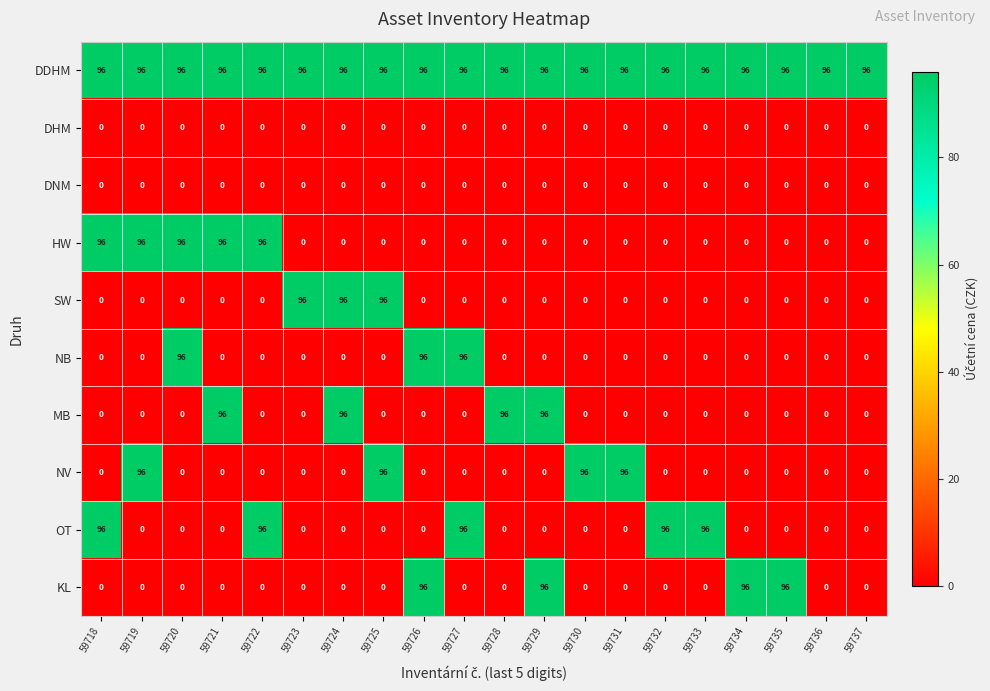

What is the difference between the highest and lowest values at 59722?

96